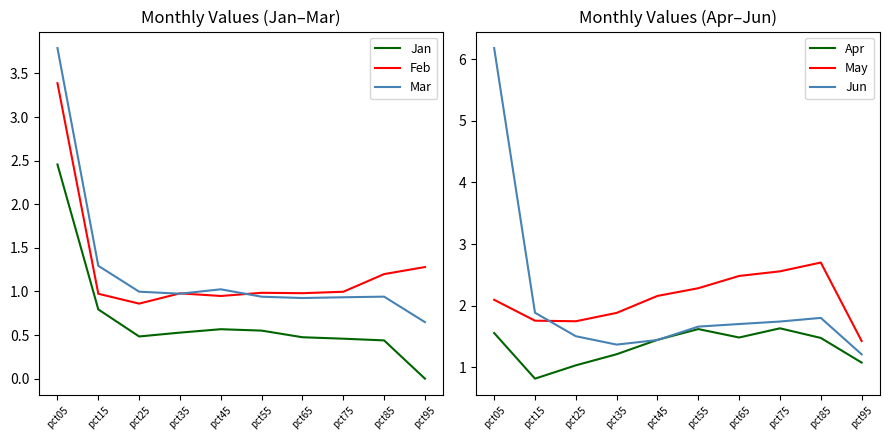

At how many categories does at least one series exceed 3?

1